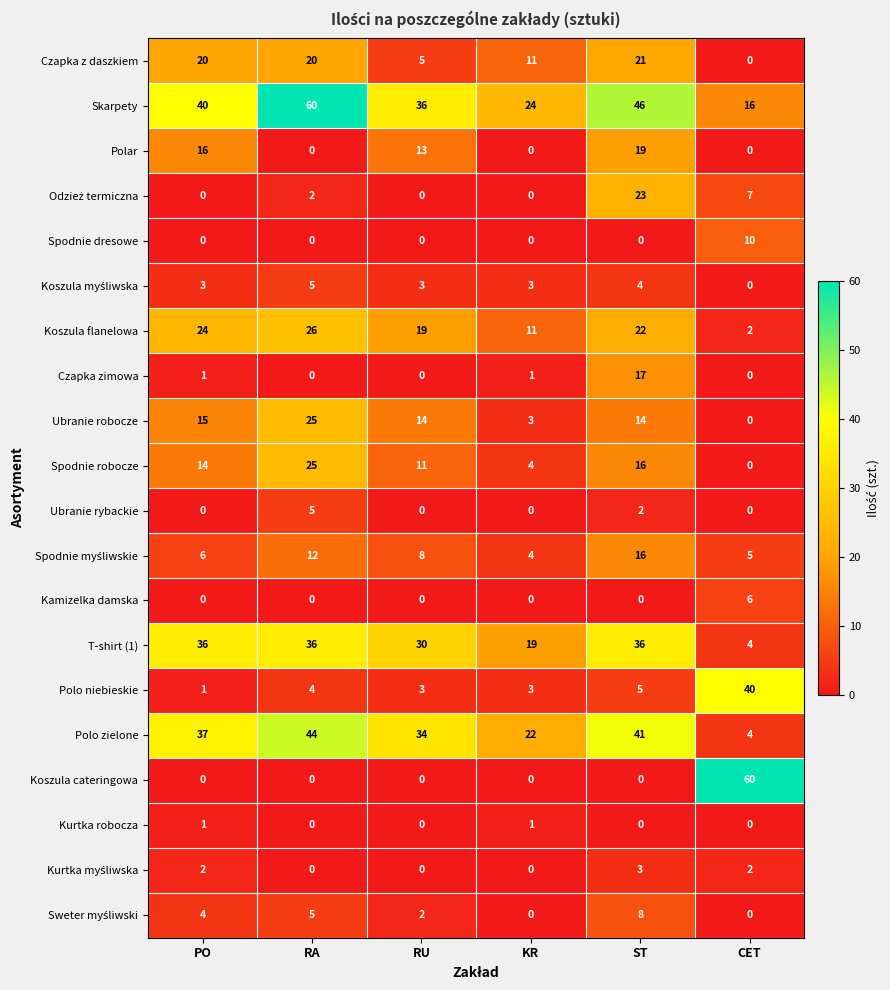

What is the maximum value shown in the chart?

60